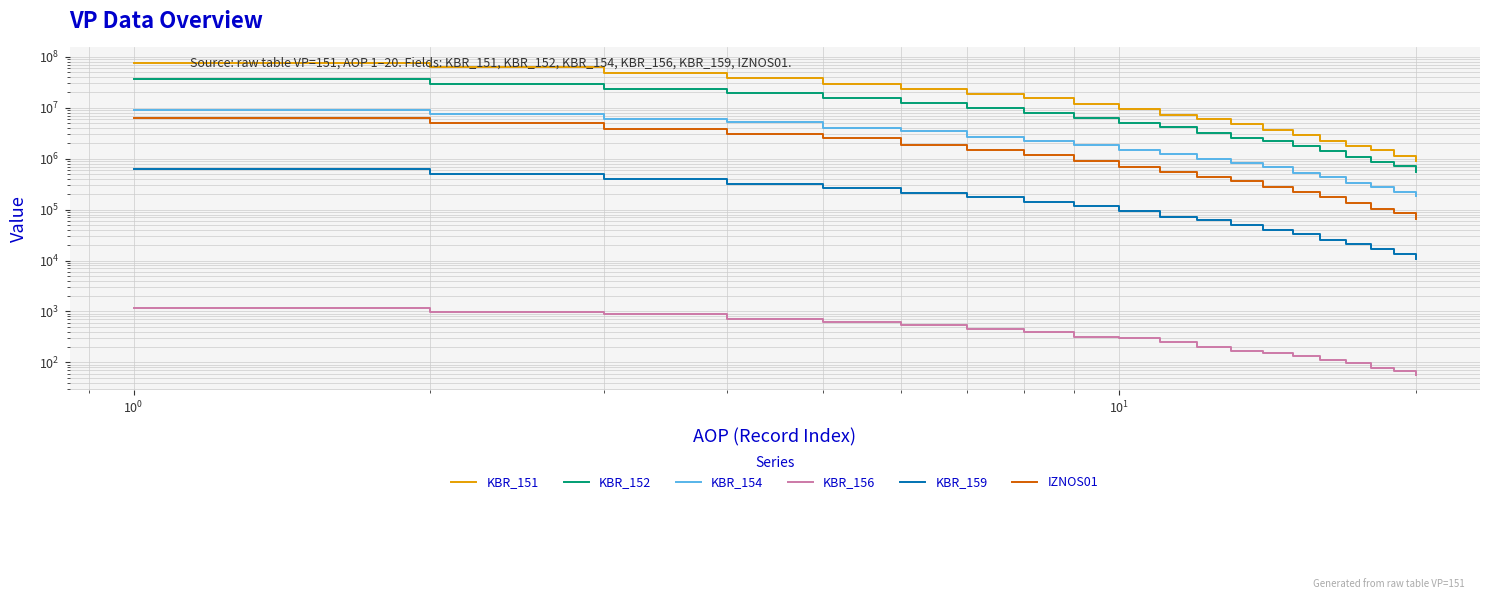

True or false: KBR_156 has more than 2 points higher than both neighbors.

False